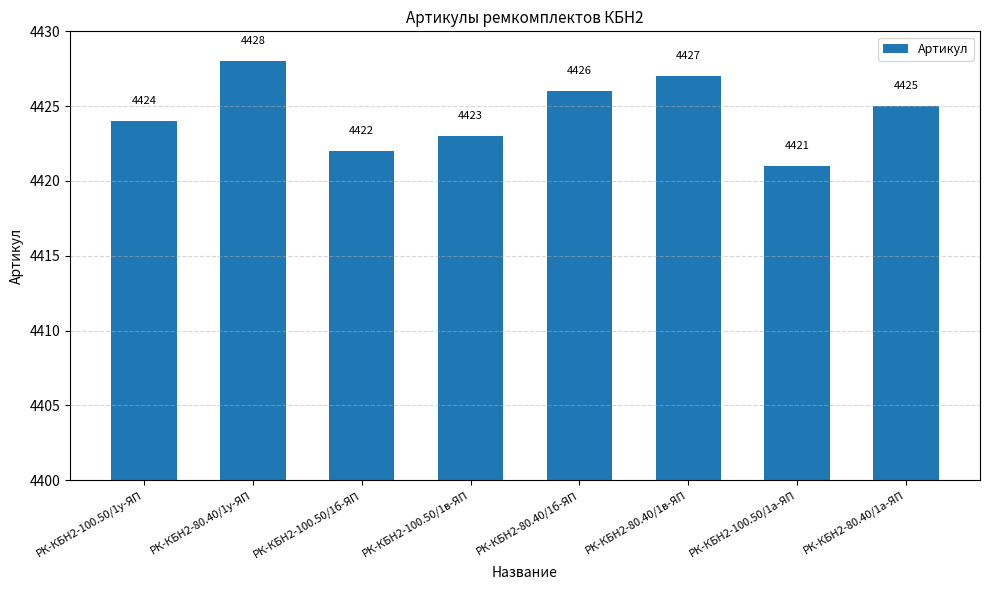

How many categories are shown in the chart?

8